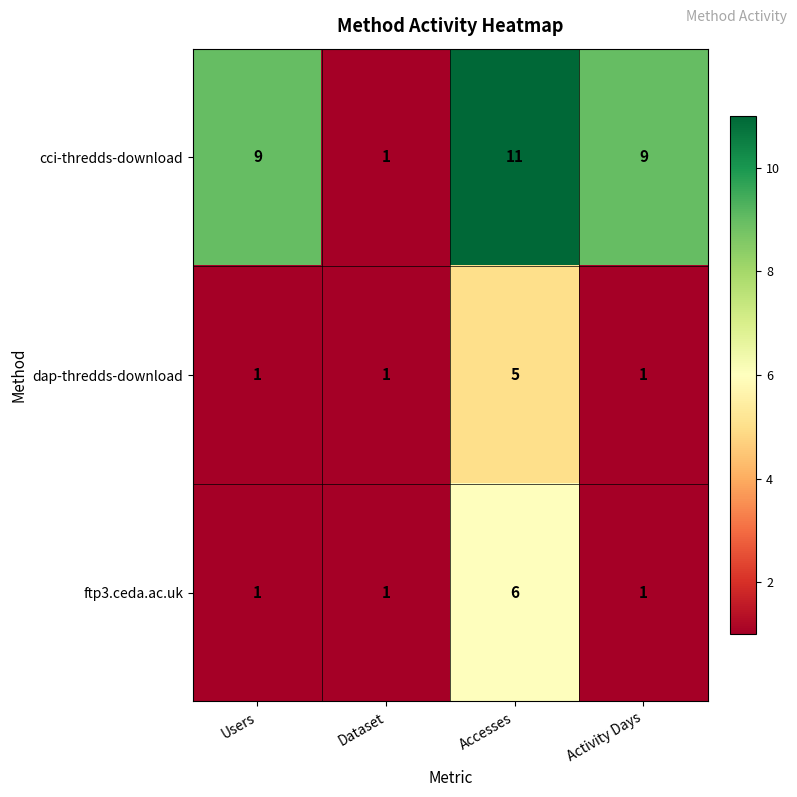

Read the cci-thredds-download value at Activity Days, to the nearest 5.

10